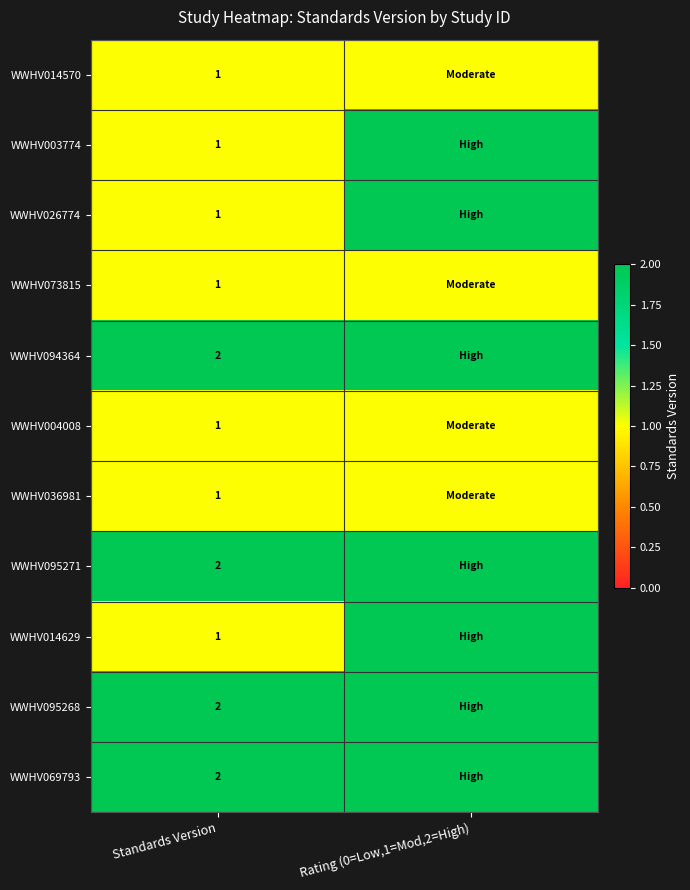

Is it true that WWHV095268 equals 1 at Standards Version?

False